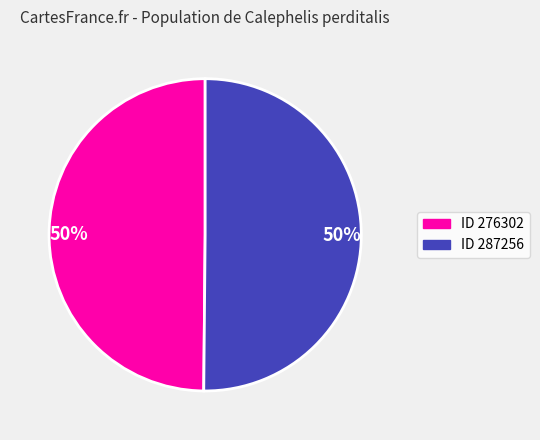

How many slices are in this pie chart?

2